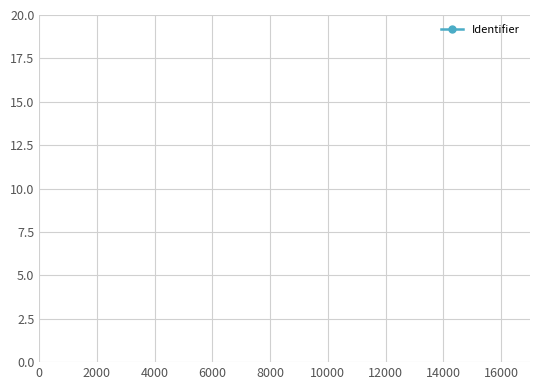

Does the chart have visible grid lines?

Yes